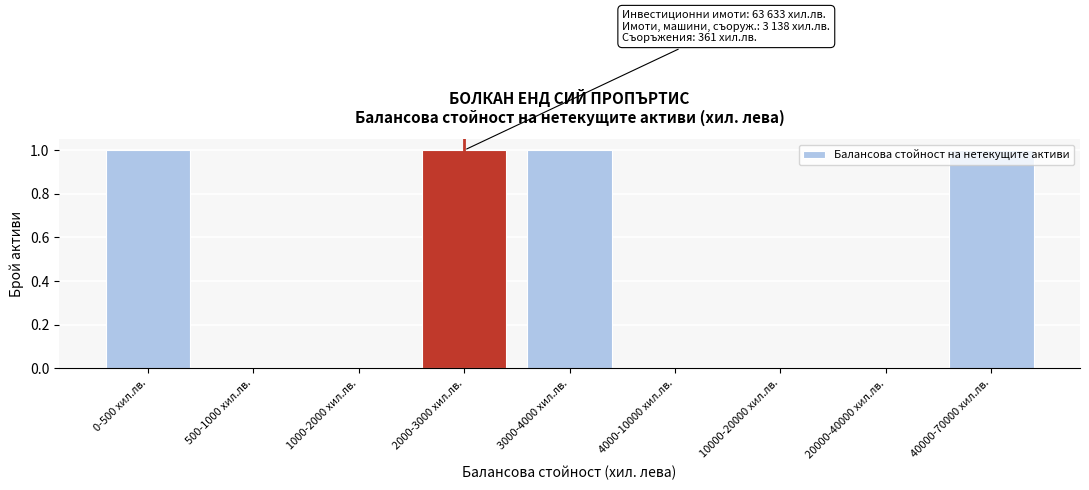

What is the sum of all values?

4